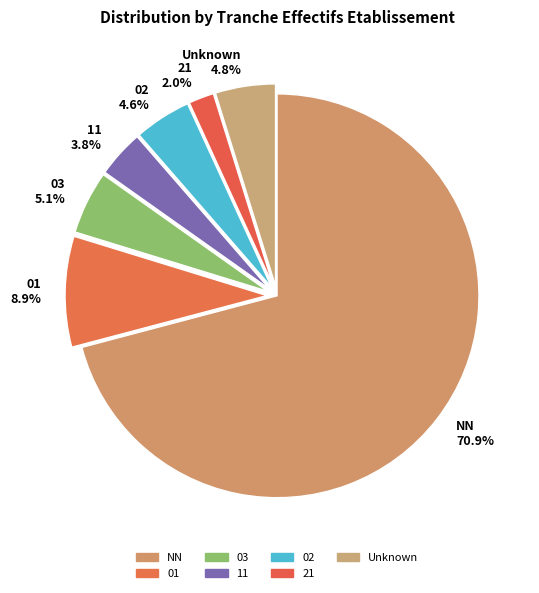

What is the smallest slice in the pie chart?

21 2.0%